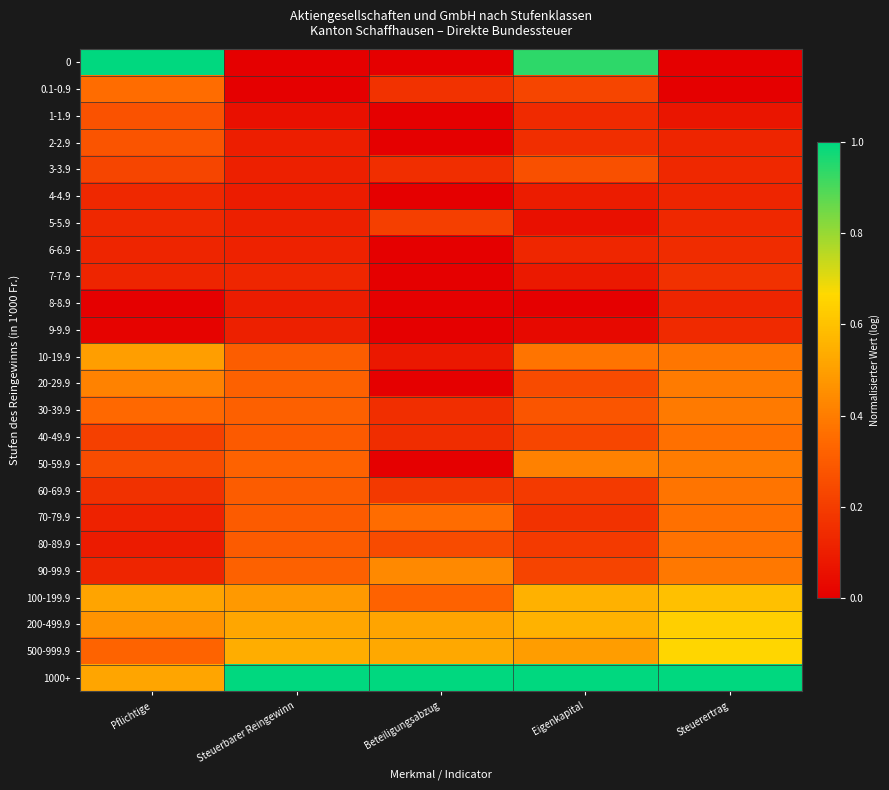

At which category does the chart reach its minimum across all series?

Steuerertrag